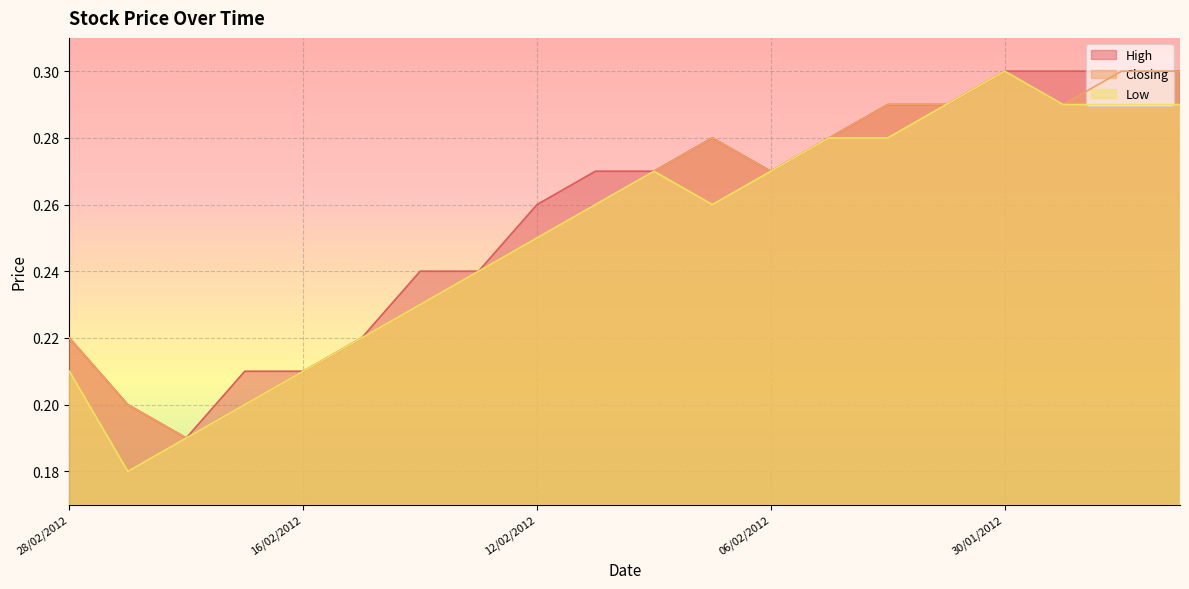

What is the greatest value displayed?

0.3